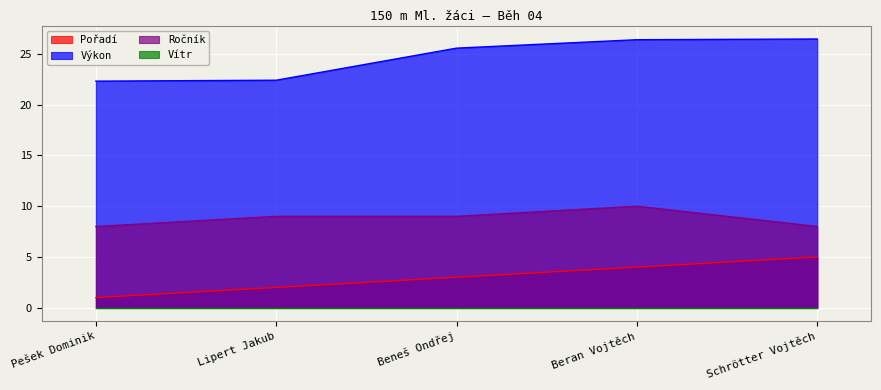

What is the approximate value of Pořadí at Beran Vojtěch?

4.0